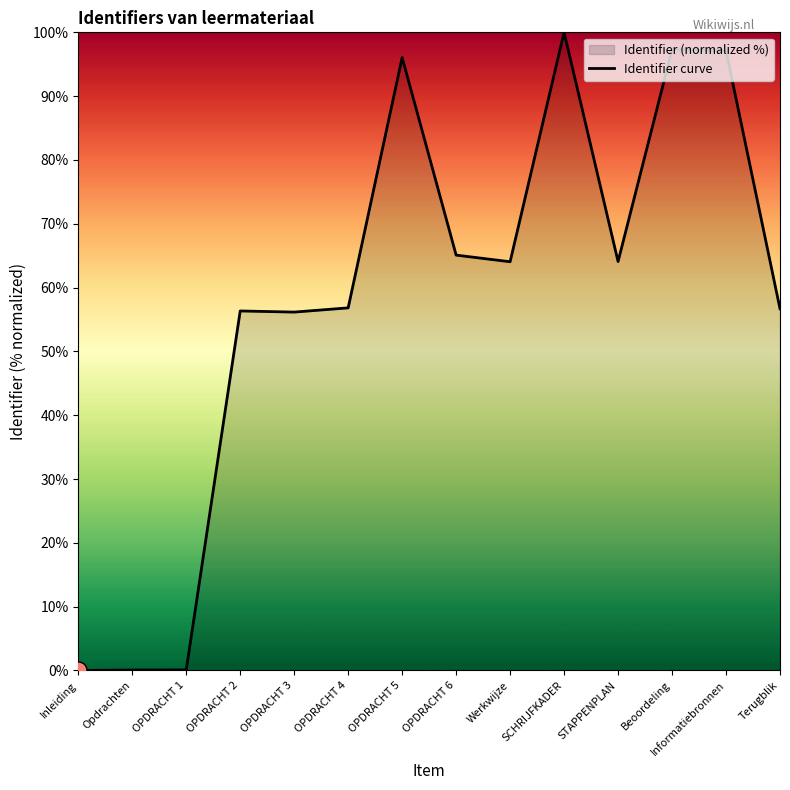

What is the change in value from OPDRACHT 3 to STAPPENPLAN?

+7.9